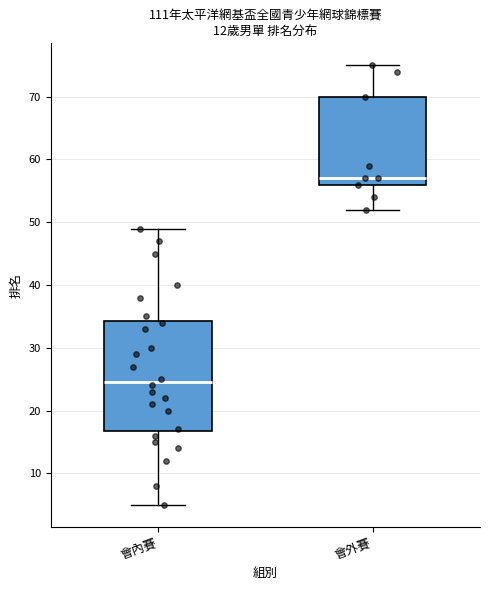

Reading left to right, transcribe this box plot: for each box, give where its median line is, the range the box spans, and where its two whiskers end, as read against the y-axis. The values are not printed on the chart, so give them approximately, as read against the axis.

會內賽: median 25, box 17 to 34, whiskers 5 to 49
會外賽: median 57, box 56 to 70, whiskers 52 to 75